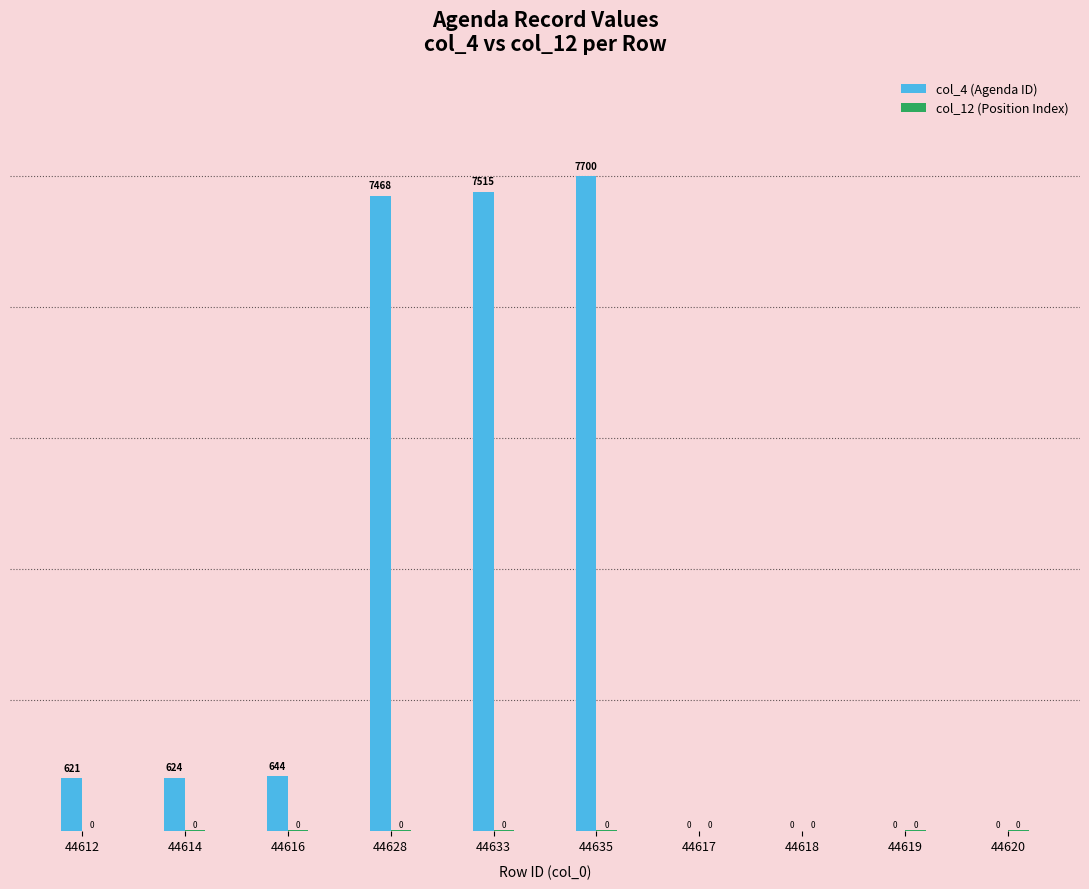

Which series has the largest total across all categories?

col_4 (Agenda ID)